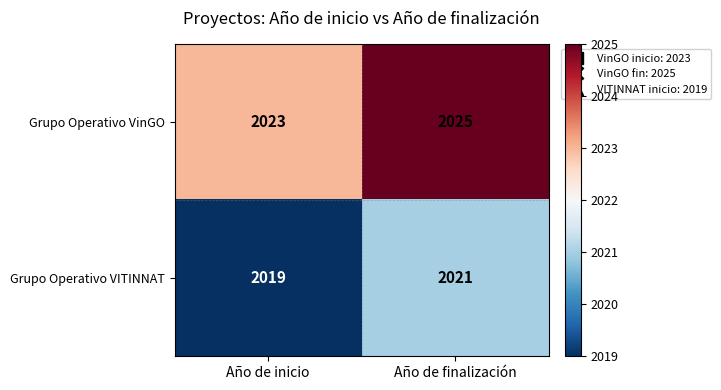

Reading left to right, what are all the values shown in this chart?

Grupo Operativo VinGO: Año de inicio=2023	Año de finalización=2025
Grupo Operativo VITINNAT: Año de inicio=2019	Año de finalización=2021